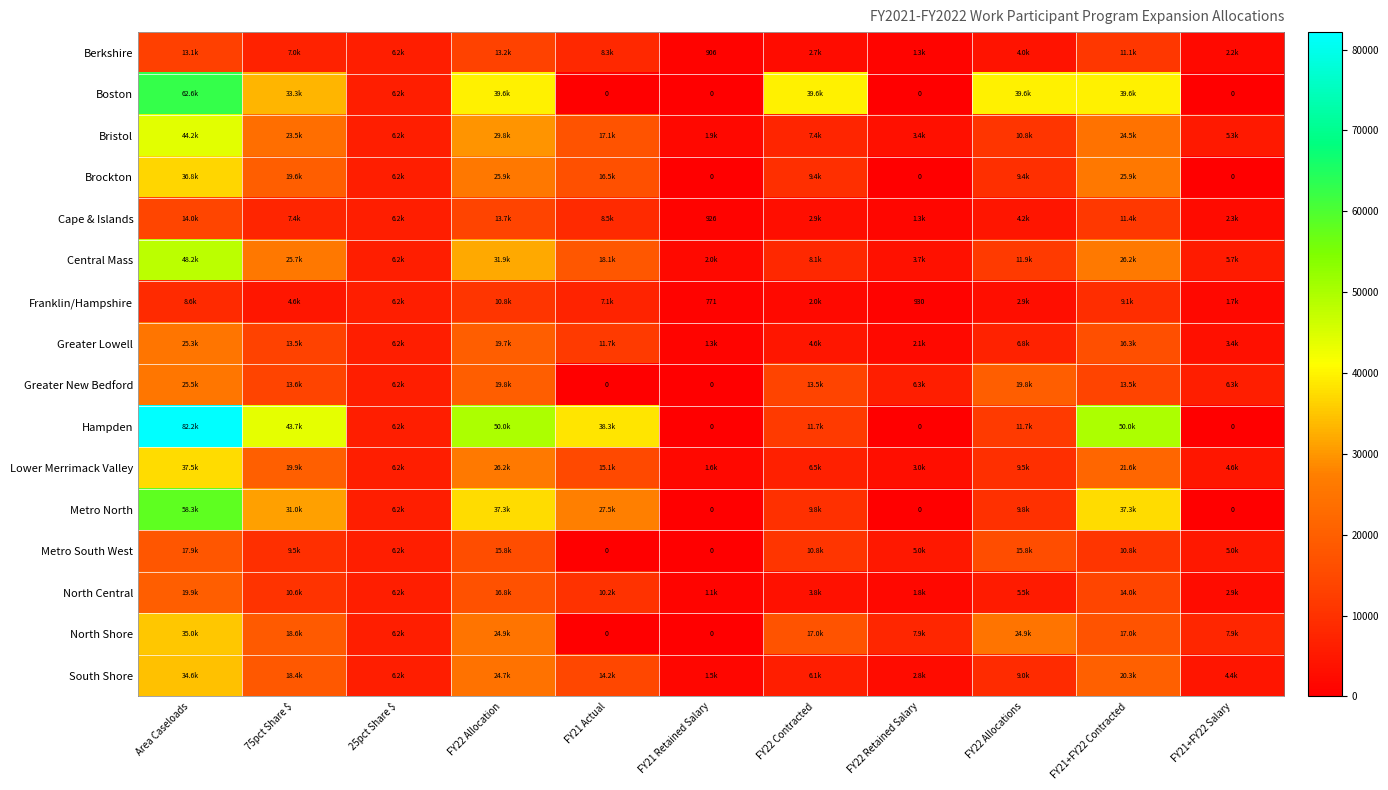

Which label corresponds to the smallest value in the chart?

FY21 Actual